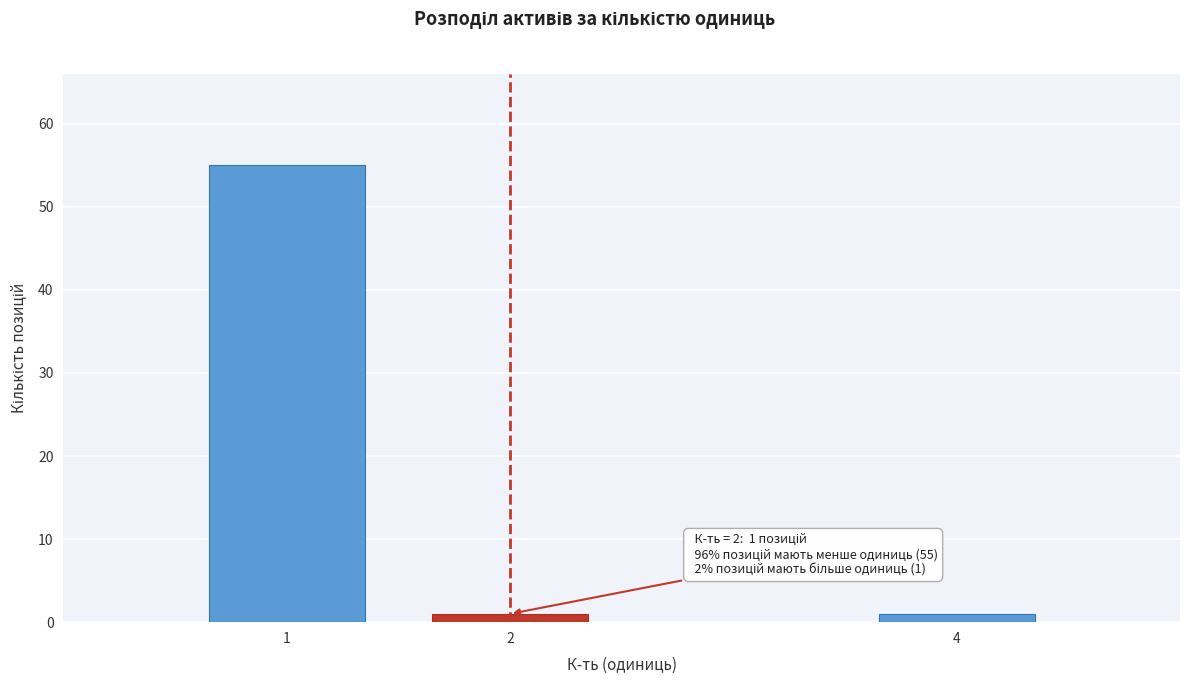

Reading left to right, what are all the values shown in this chart?

55	1	1